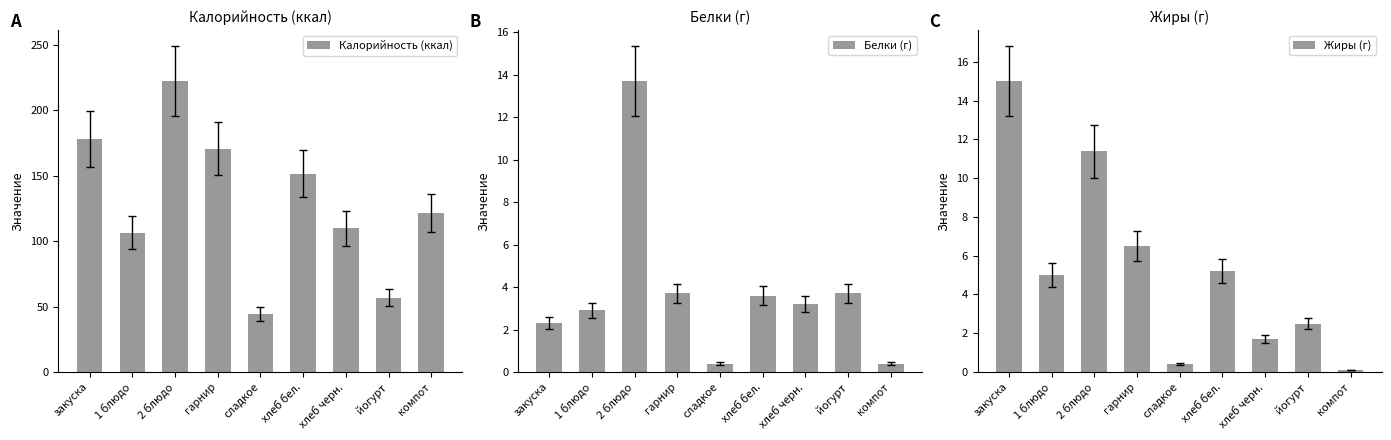

What is the sum of the Калорийность (ккал) values at хлеб бел. and йогурт?

208.6